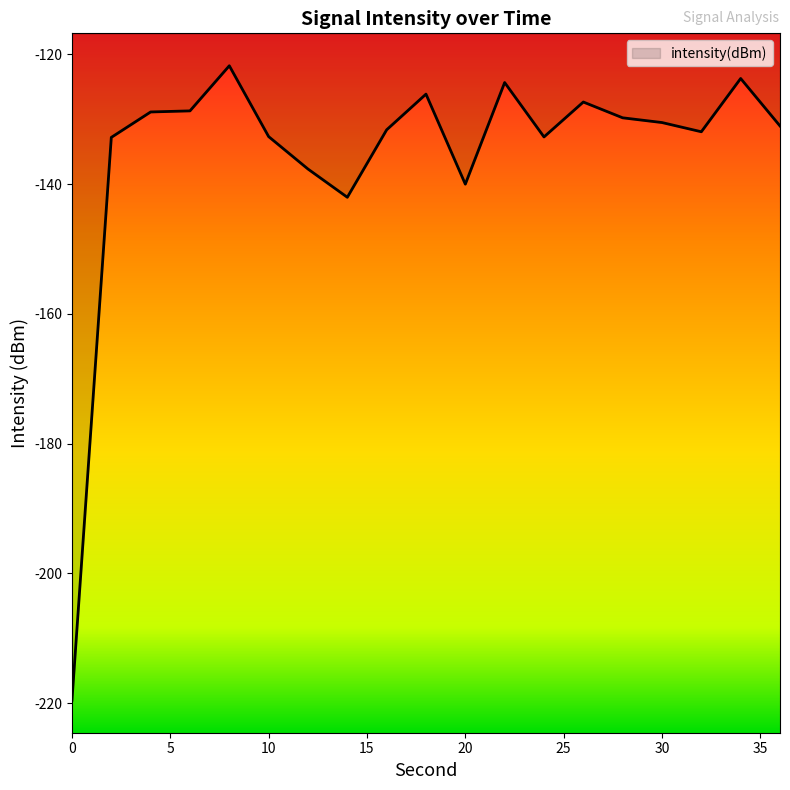

What is the minimum value shown in the chart?

-219.6